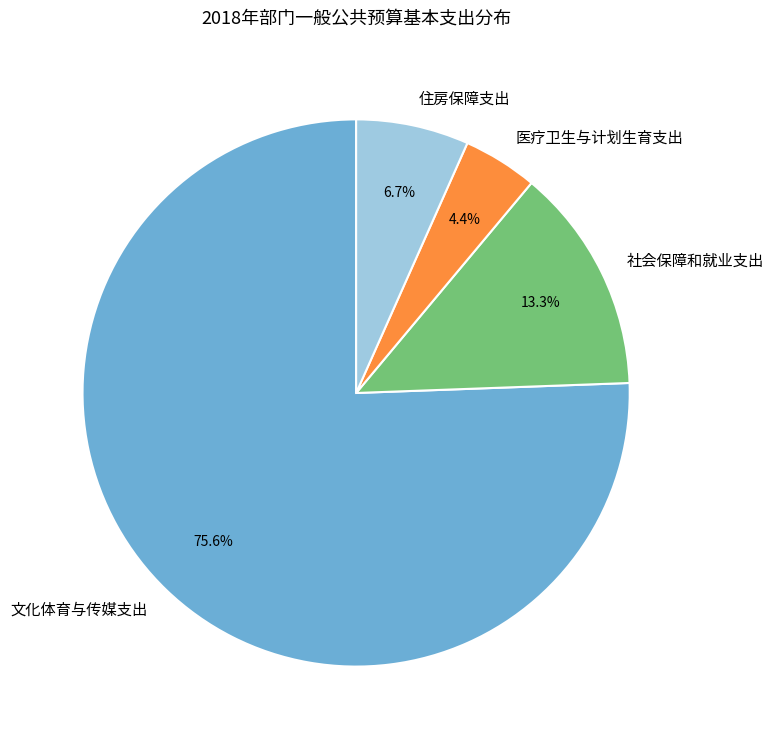

What is the largest slice in the pie chart?

文化体育与传媒支出